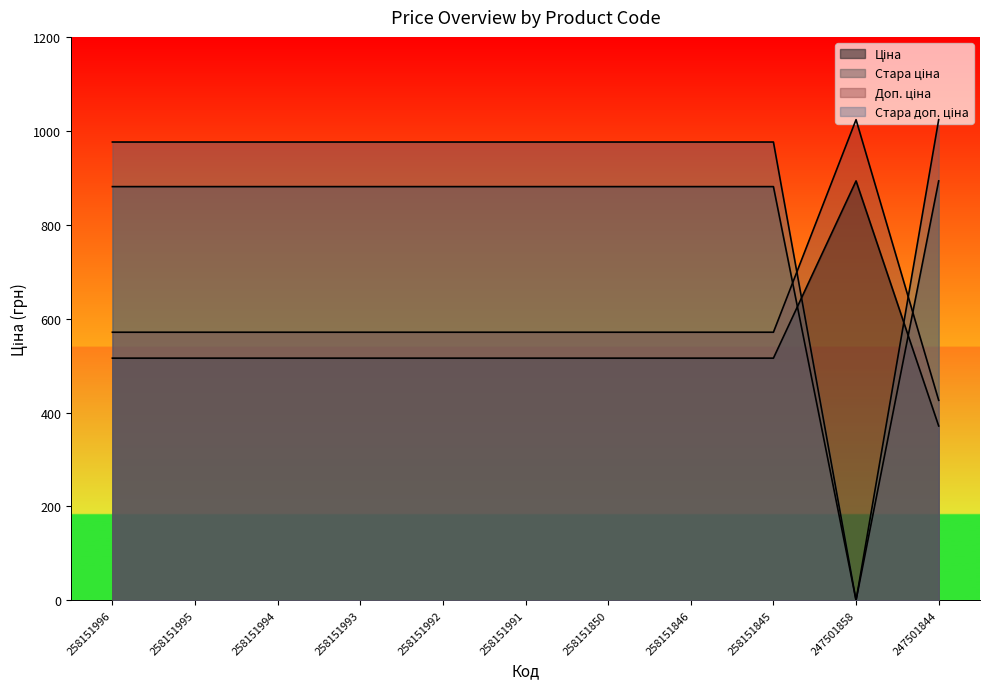

The Ціна series shows 113.4 at 258151845. True or false?

False